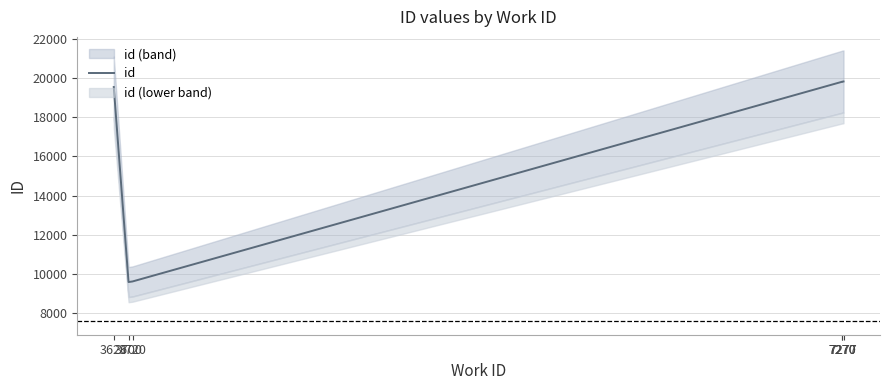

Between 7270 and 7277, which is larger?

7277